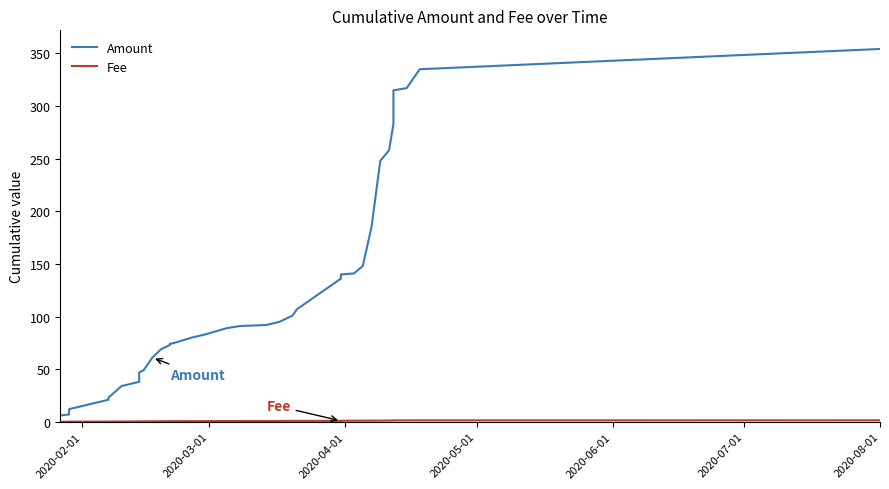

True or false: Fee has more than 0 points higher than both neighbors.

False